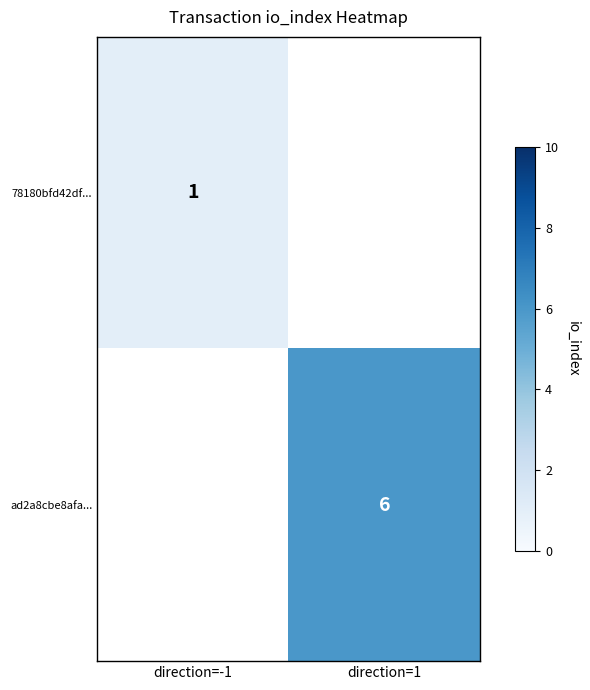

Is it true that 78180bfd42df... equals 0 at direction=-1?

False